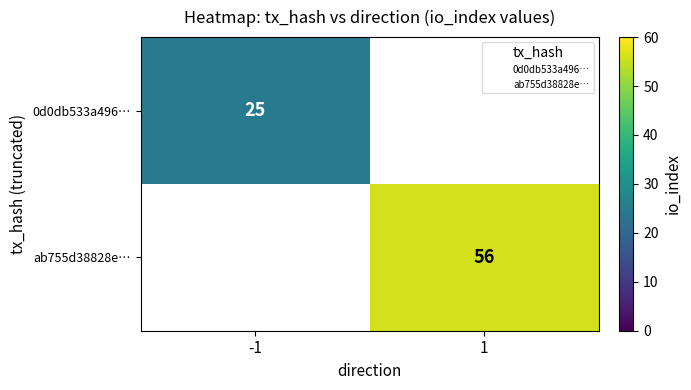

True or false: 0d0db533a496… has a value of 36 at -1.

False